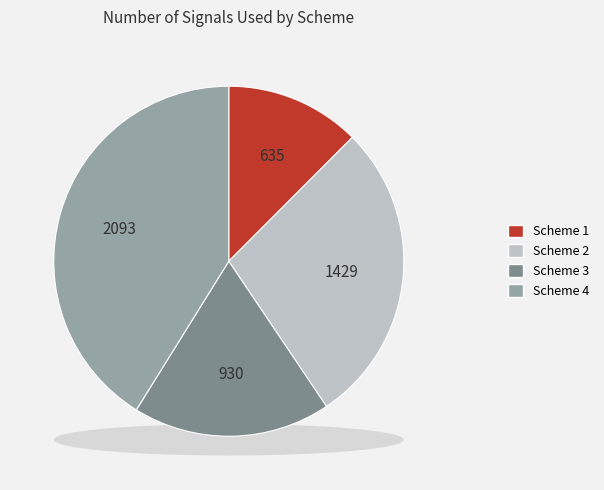

How many segments does this pie chart have?

4